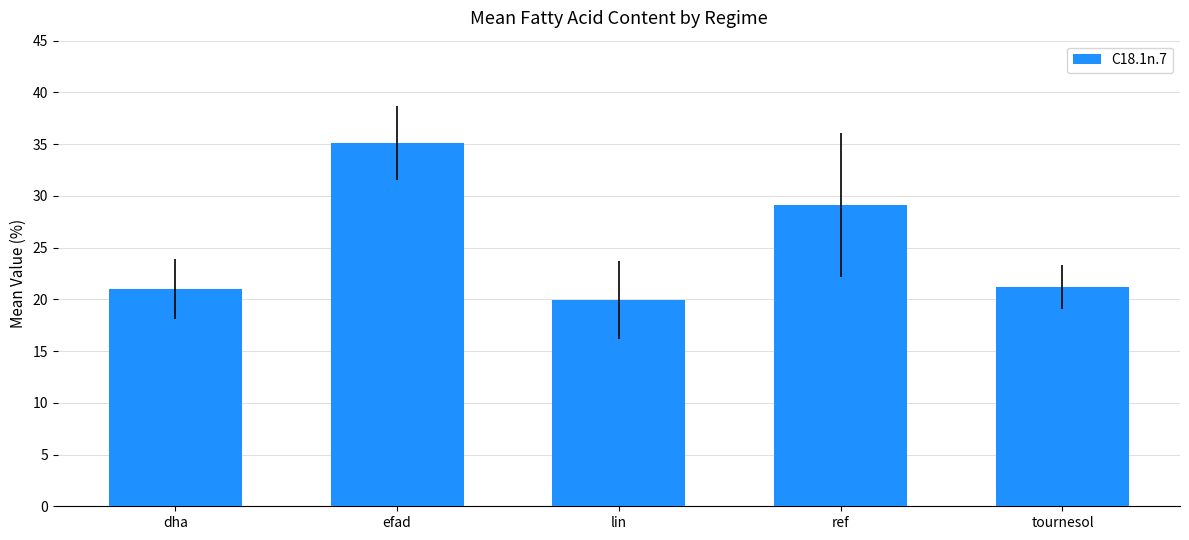

What position from the right is dha?

5